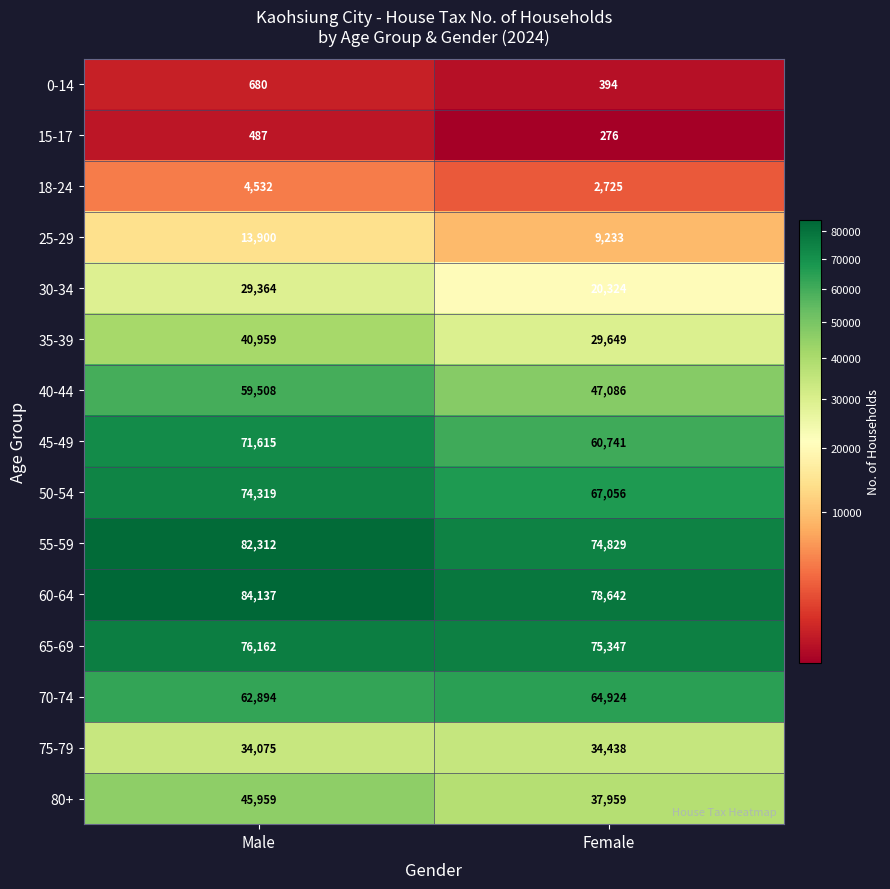

At which category does the chart reach its peak across all series?

Male